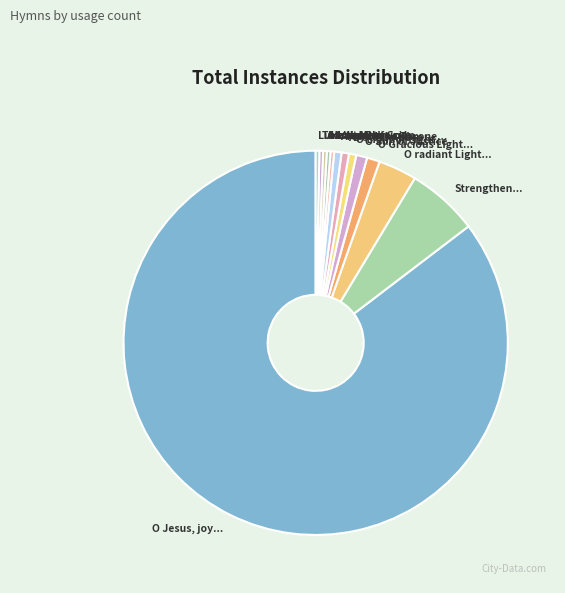

Which category has the biggest portion of the pie?

O Jesus, joy of loving hearts